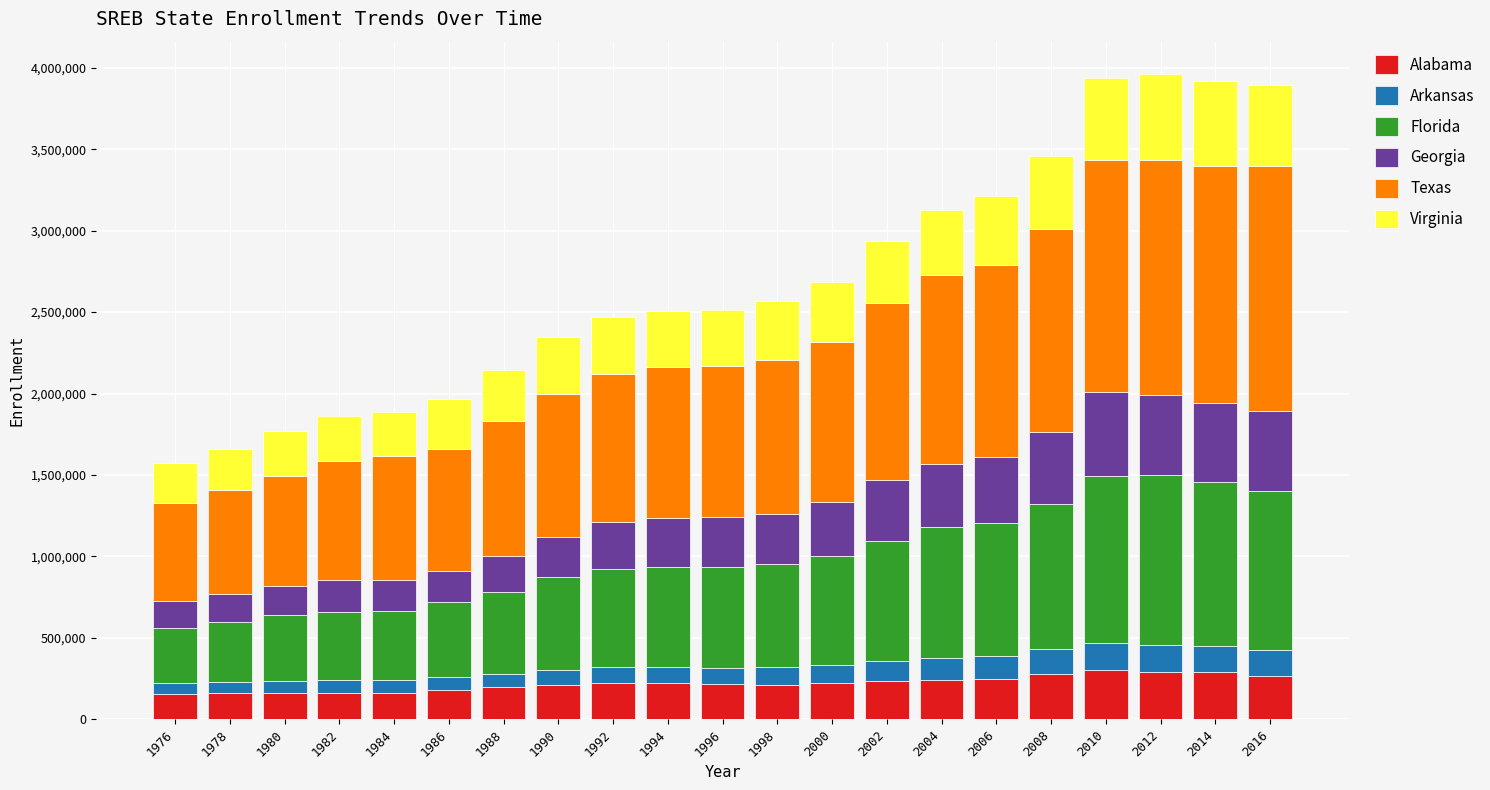

What are all the series names shown in the legend?

Alabama, Arkansas, Florida, Georgia, Texas, Virginia